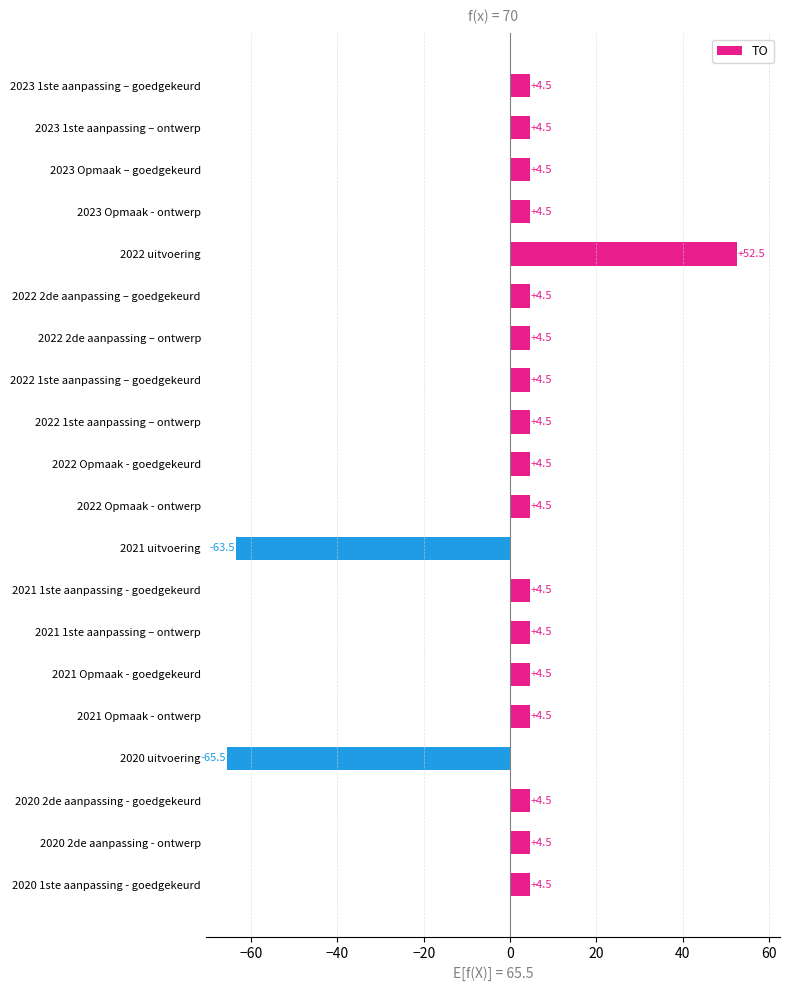

Which label corresponds to the largest value in the chart?

2022 uitvoering